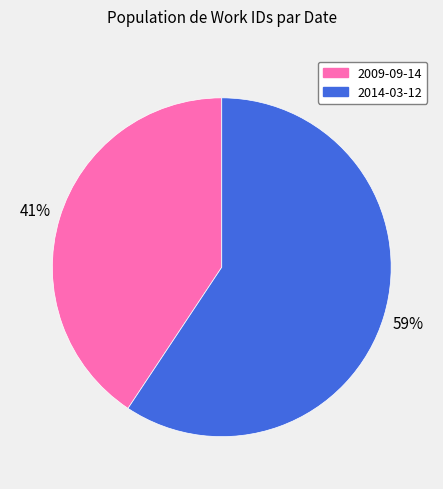

Which category has the smallest portion of the pie?

2009-09-14